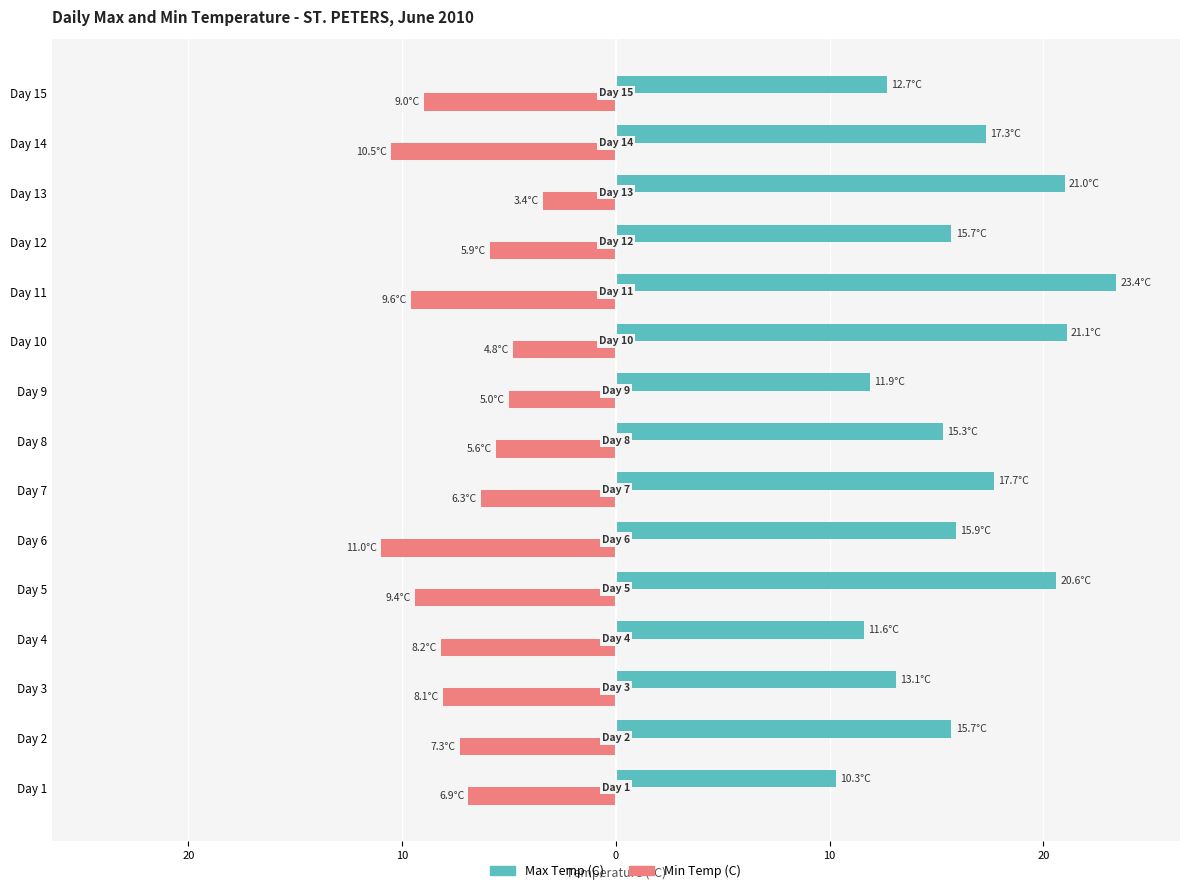

What is the difference between the maximum and minimum values in the Max Temp (C) series?

13.1